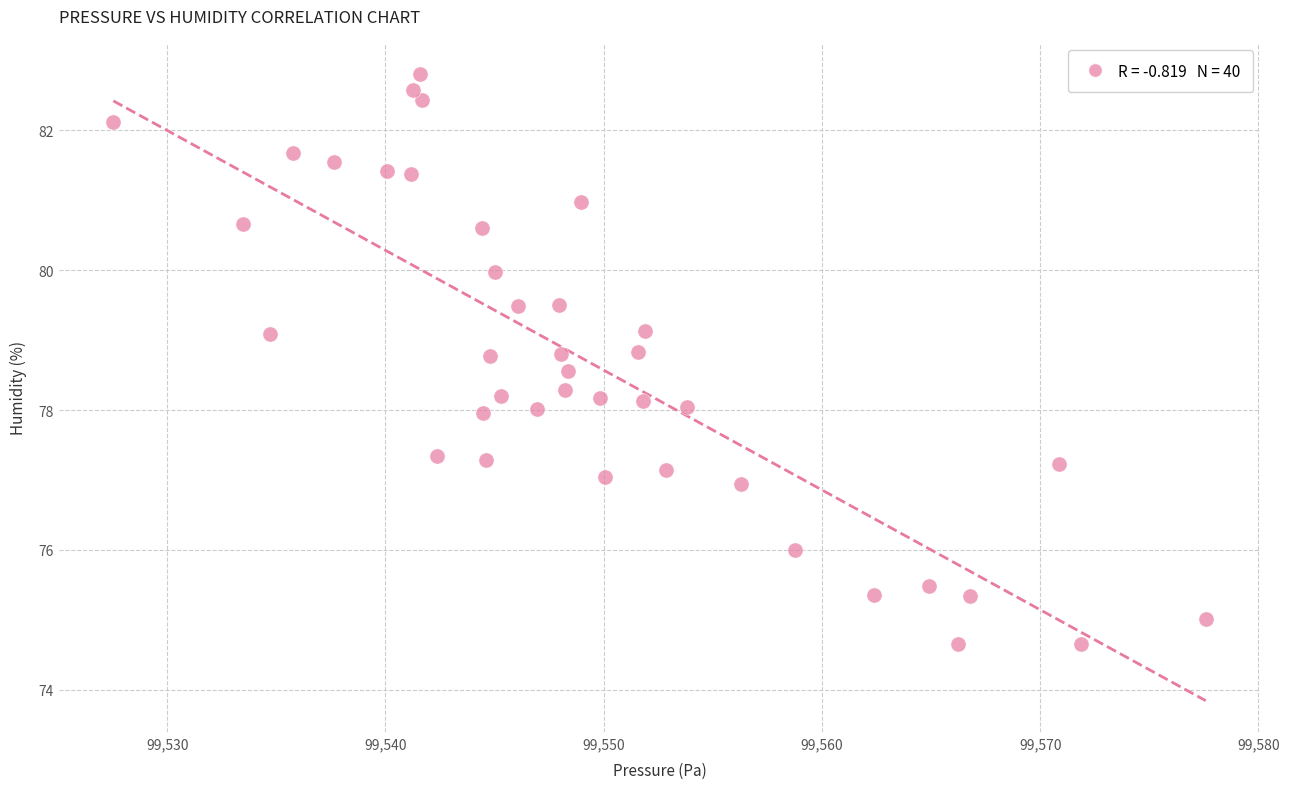

What is the range of Y values (max minus min)?

8.1